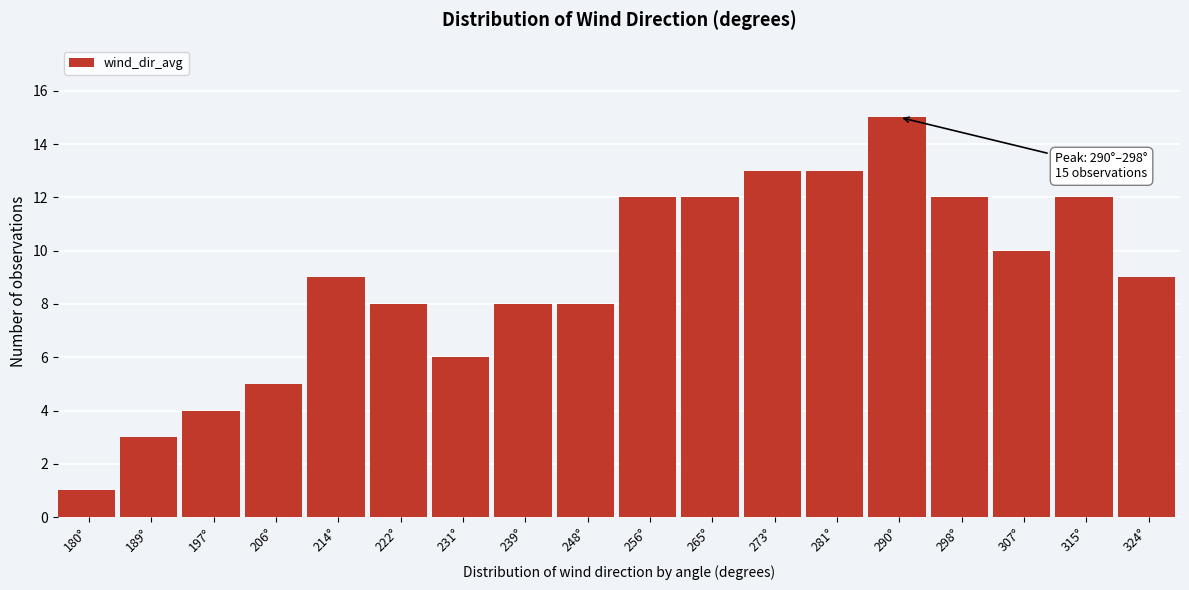

Reading left to right, what are all the values shown in this chart?

1	3	4	5	9	8	6	8	8	12	12	13	13	15	12	10	12	9